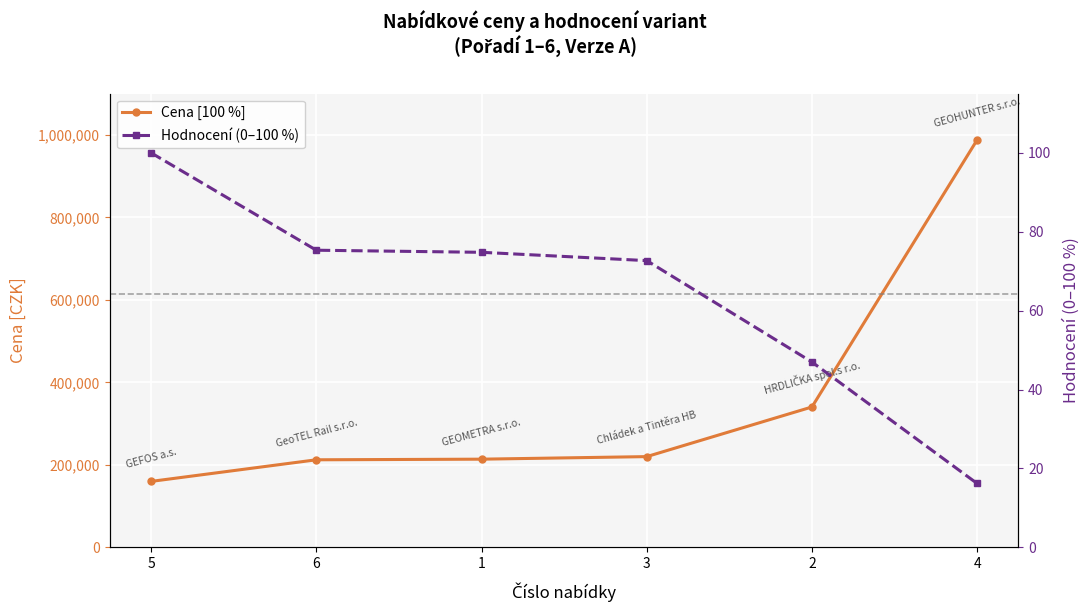

Is the value of Cena [100 %] at 3 greater than the value of Hodnocení (0–100 %) at 3?

Yes